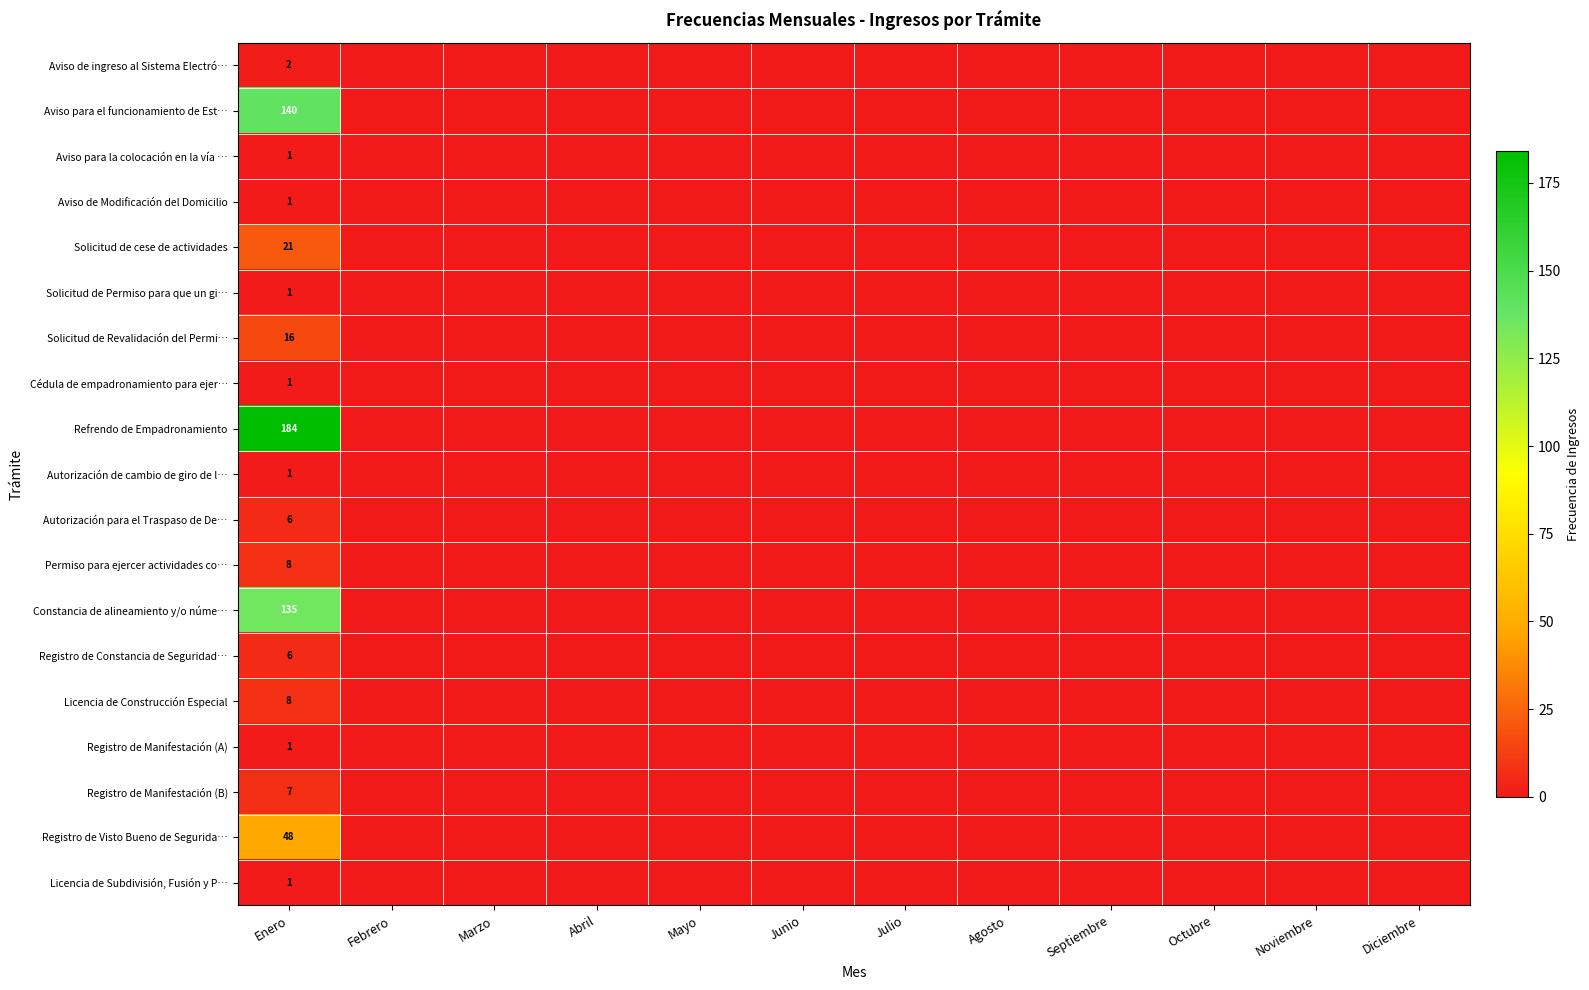

What is the highest value of the Constancia de alineamiento y/o núme… series?

135